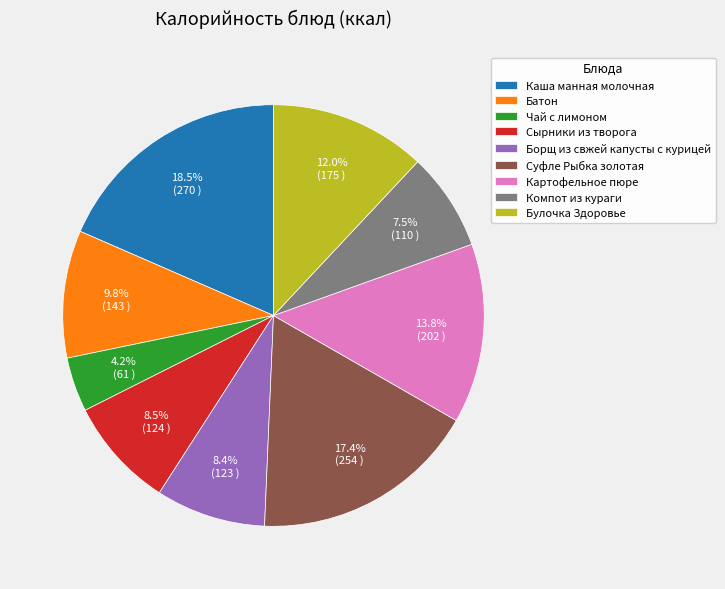

What is the smallest slice in the pie chart?

Чай с лимоном